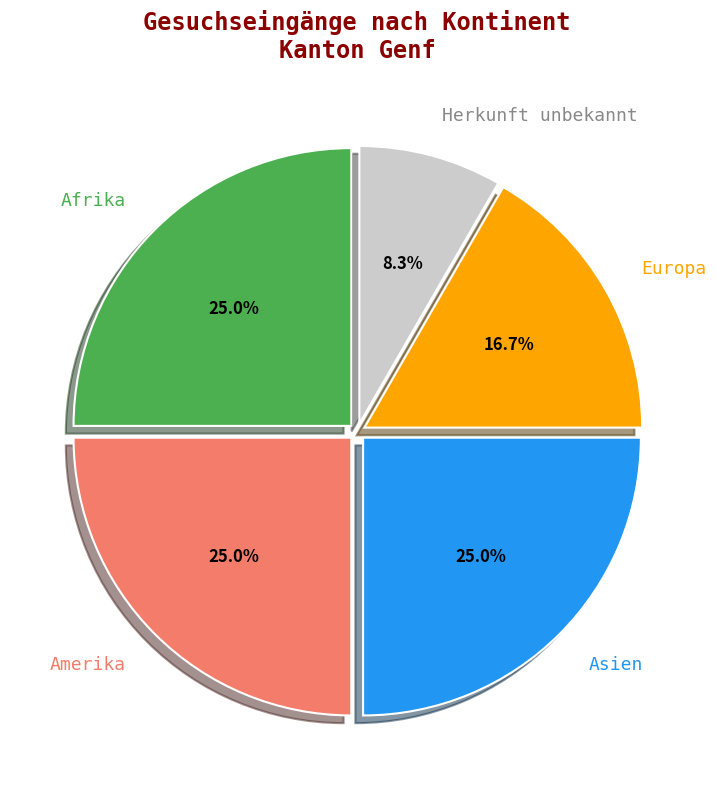

What is the total percentage of Amerika and Herkunft unbekannt?

33.3%